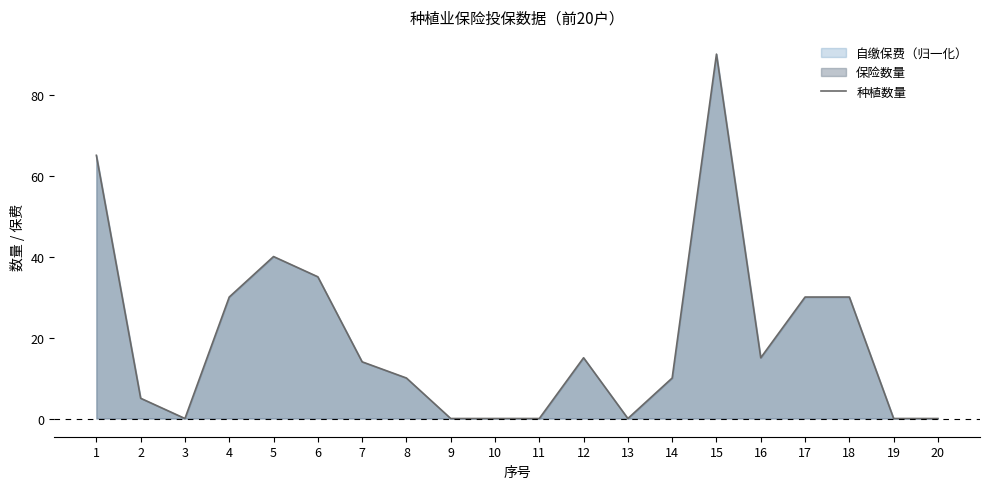

How many values exceed 14?

9